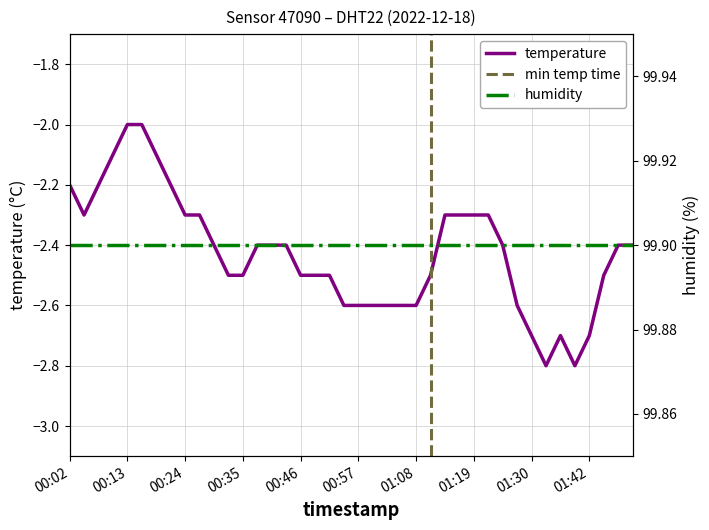

Does the chart display data point markers on the line(s)?

No